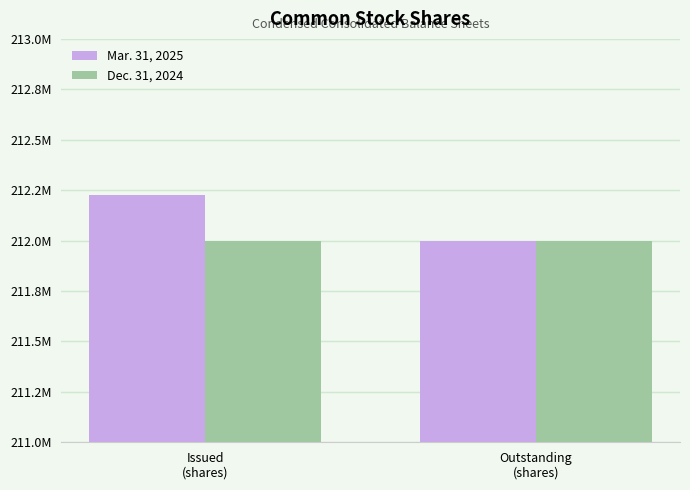

What is the approximate value of Mar. 31, 2025 at Outstanding
(shares), to the nearest 10?

211995510